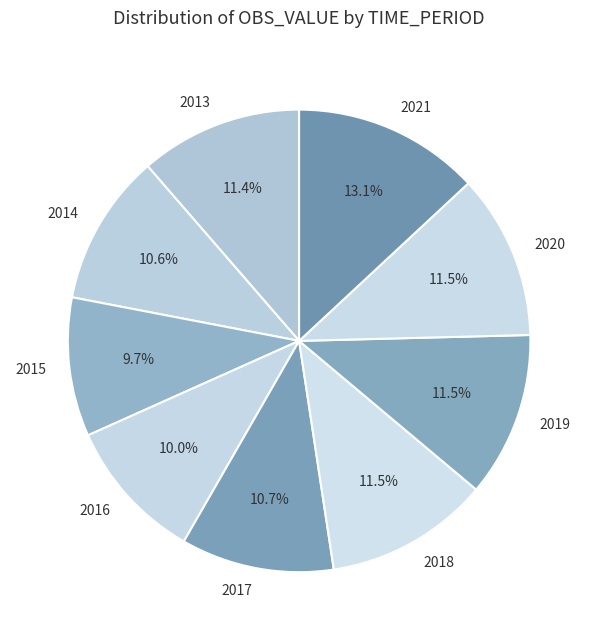

Does any single category account for the majority?

No